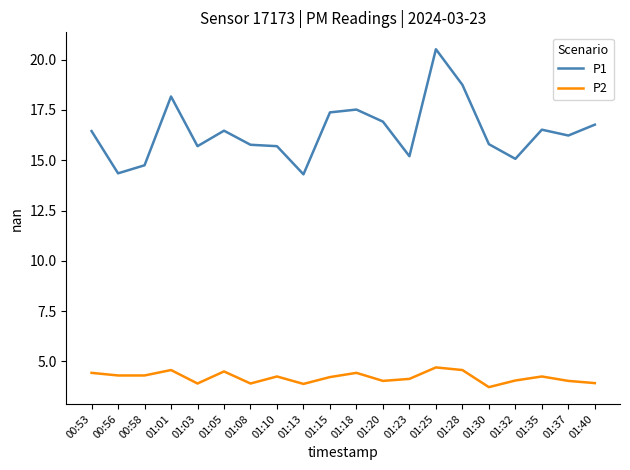

True or false: P1 and P2 cross at least once.

False